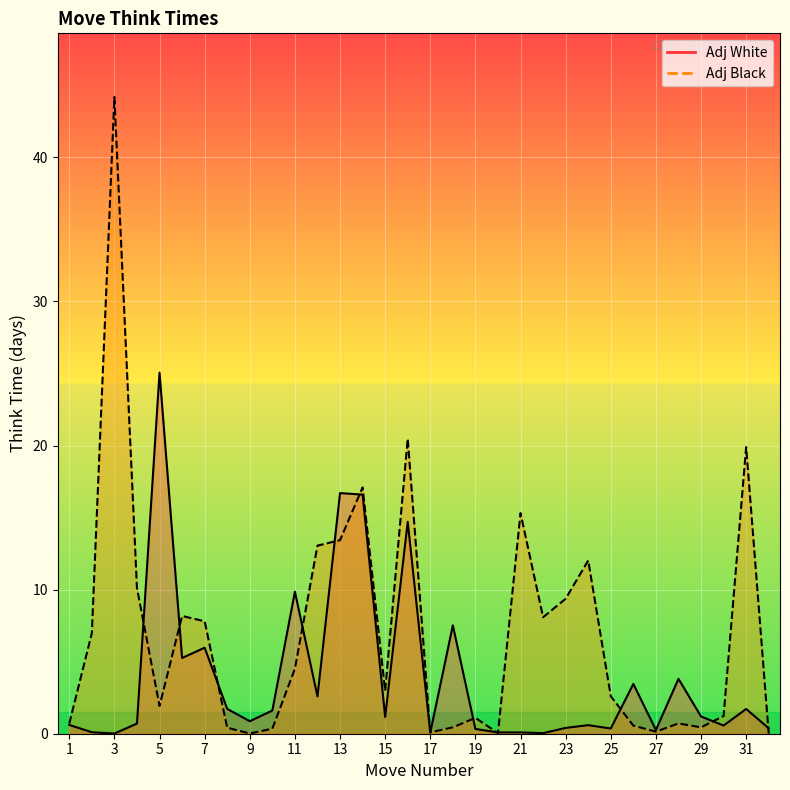

Where do Adj Black and Adj White first cross each other?

4 and 5